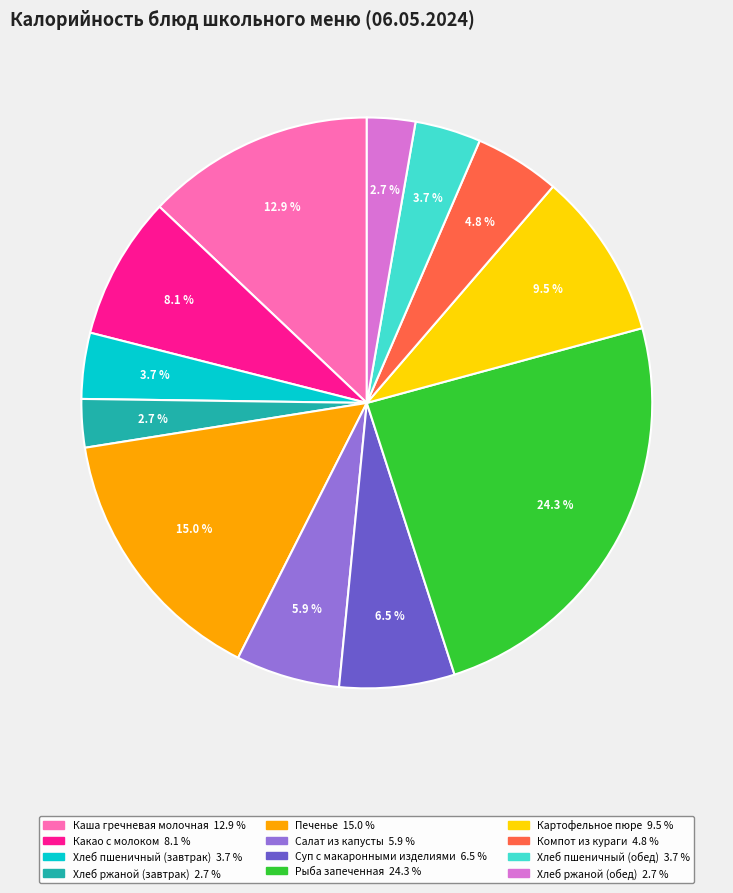

Between Картофельное пюре and Хлеб пшеничный (завтрак), which is larger?

Картофельное пюре